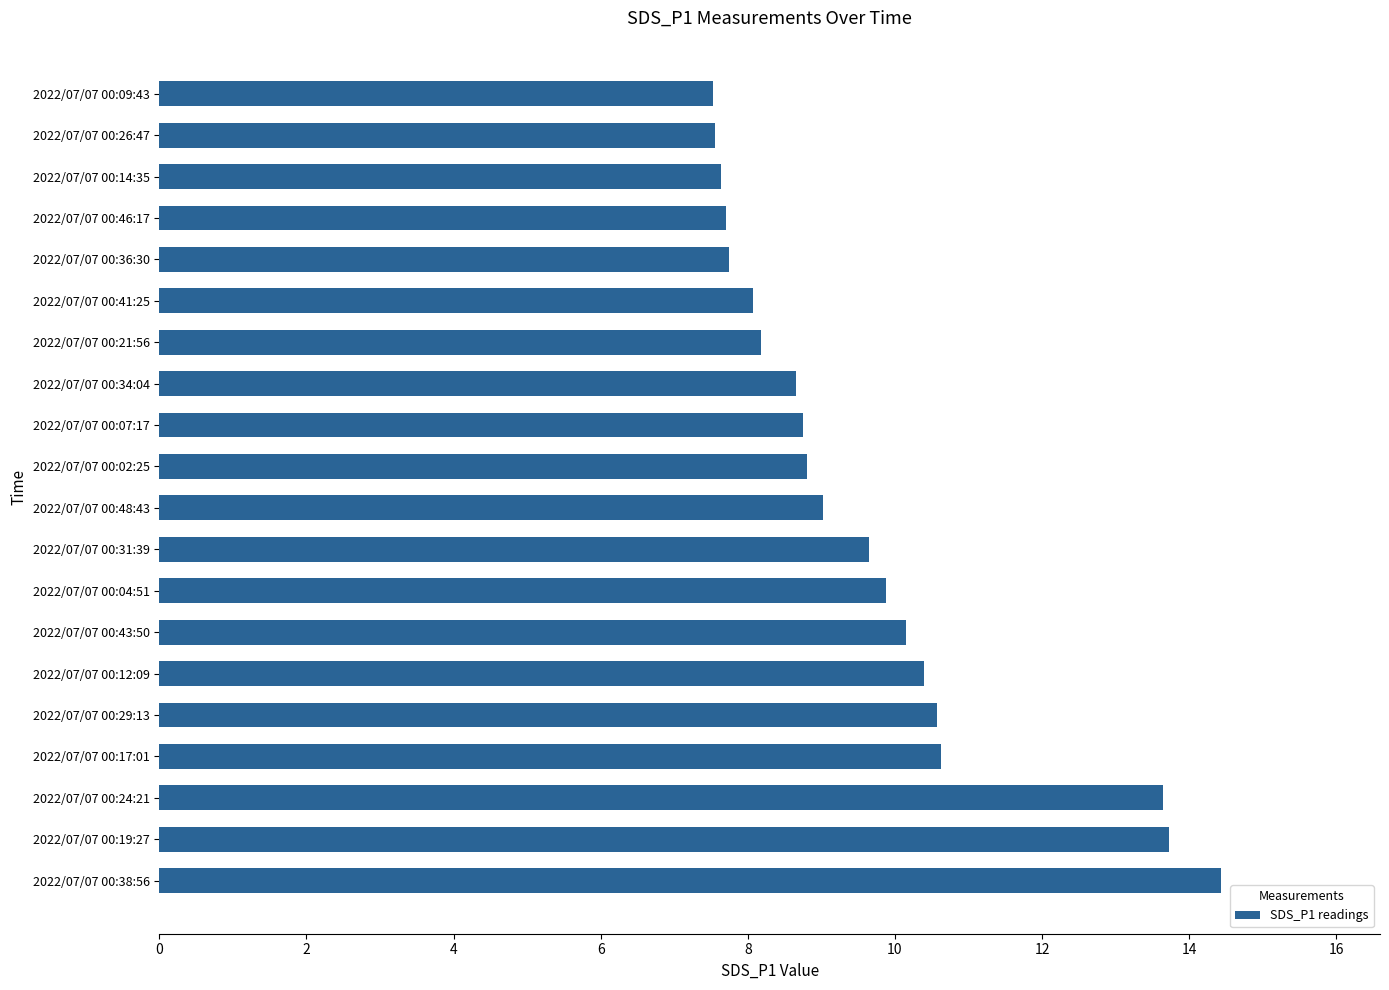

What is the change in value from 2022/07/07 00:43:50 to 2022/07/07 00:07:17?

-1.4